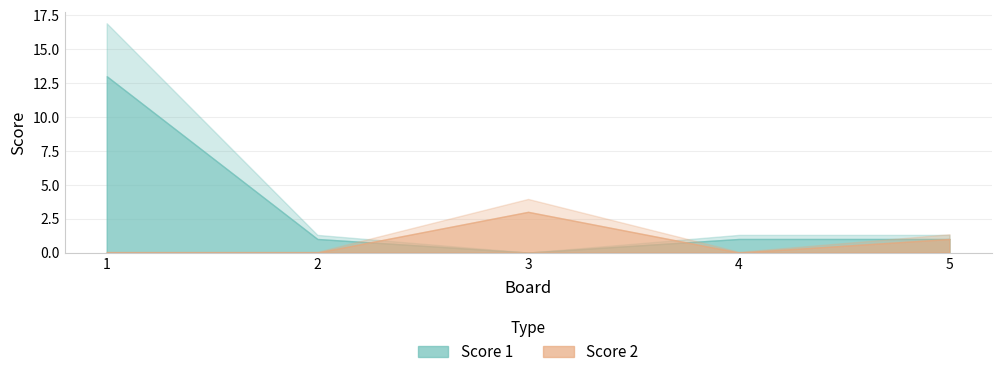

Which series has the largest total across all categories?

Score 1